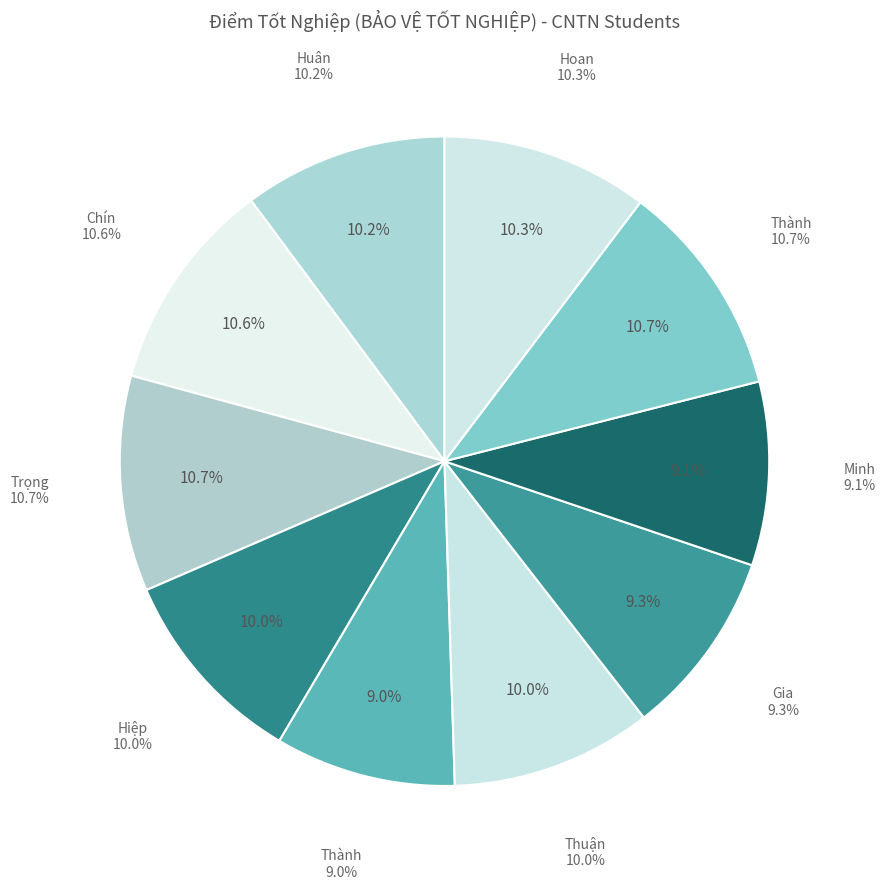

What percentage is NOT represented by Chín?

89.4%